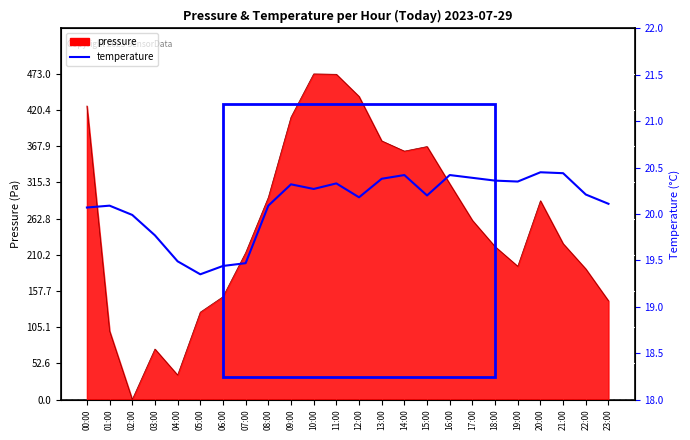

List the labels in order of value, smallest first.

05:00, 06:00, 07:00, 04:00, 03:00, 02:00, 00:00, 01:00, 08:00, 23:00, 12:00, 15:00, 22:00, 10:00, 09:00, 11:00, 19:00, 18:00, 13:00, 17:00, 14:00, 16:00, 21:00, 20:00